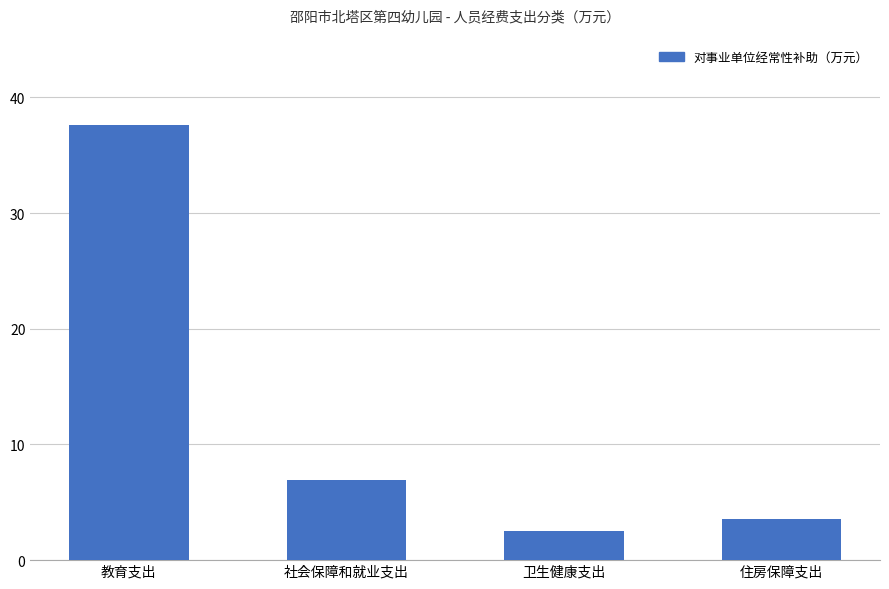

What is the change in value from 社会保障和就业支出 to 住房保障支出?

-3.3